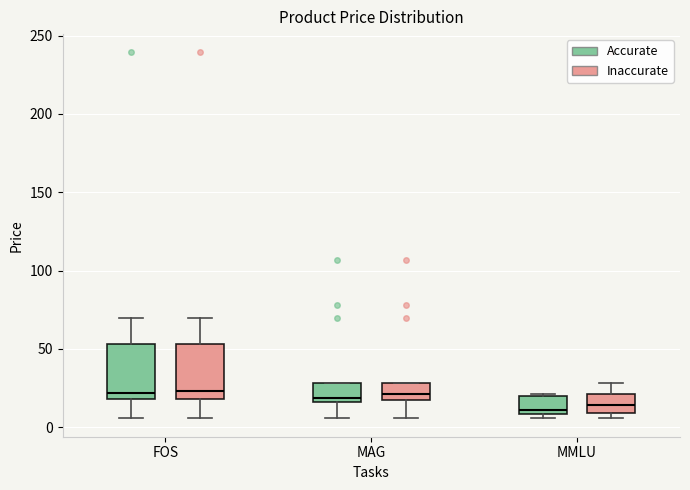

Reading left to right, read every box against the y-axis: the position of its median line, the range the box covers, and the ends of its whiskers. The values are not printed on the chart, so give them approximately, as read against the axis.

FOS (Accurate): median 20 (just above the box's lower edge), box 20 to 55, whiskers 5 to 70
FOS (Inaccurate): median 25, box 20 to 55, whiskers 5 to 70
MAG (Accurate): median 20, box 15 to 30, whiskers 5 to 30
MAG (Inaccurate): median 20 (just above the box's lower edge), box 20 to 30, whiskers 5 to 30
MMLU (Accurate): median 10 (just above the box's lower edge), box 10 to 20, whiskers 5 to 20 (just above the box's upper edge)
MMLU (Inaccurate): median 15, box 10 to 20, whiskers 5 to 30